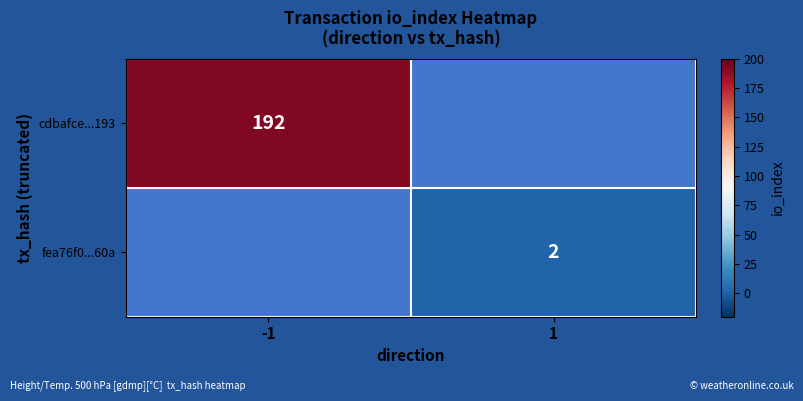

True or false: fea76f0...60a has a value of 2 at 1.

True